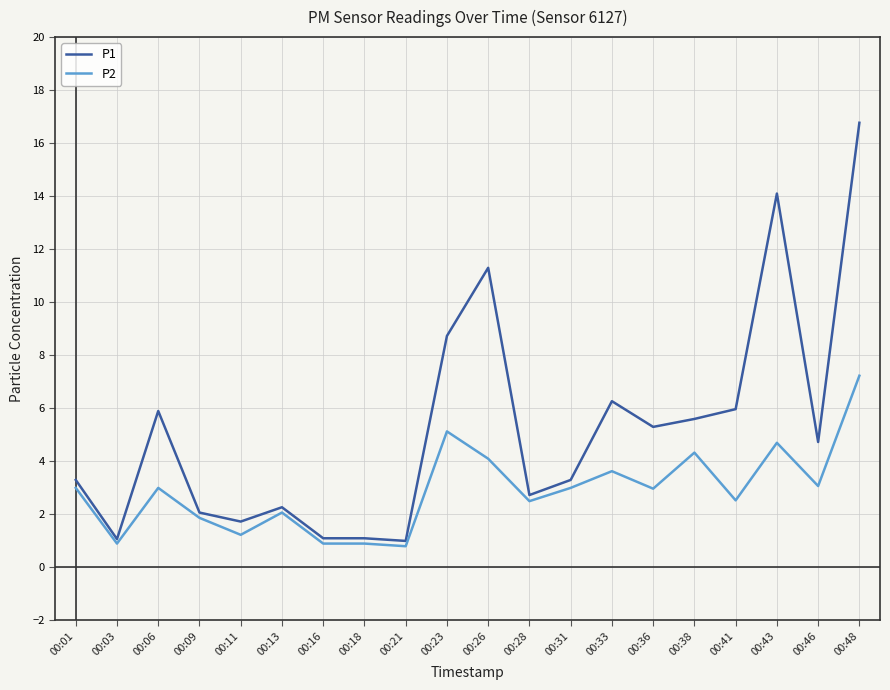

The P1 series shows 3.3 at 00:33. True or false?

False